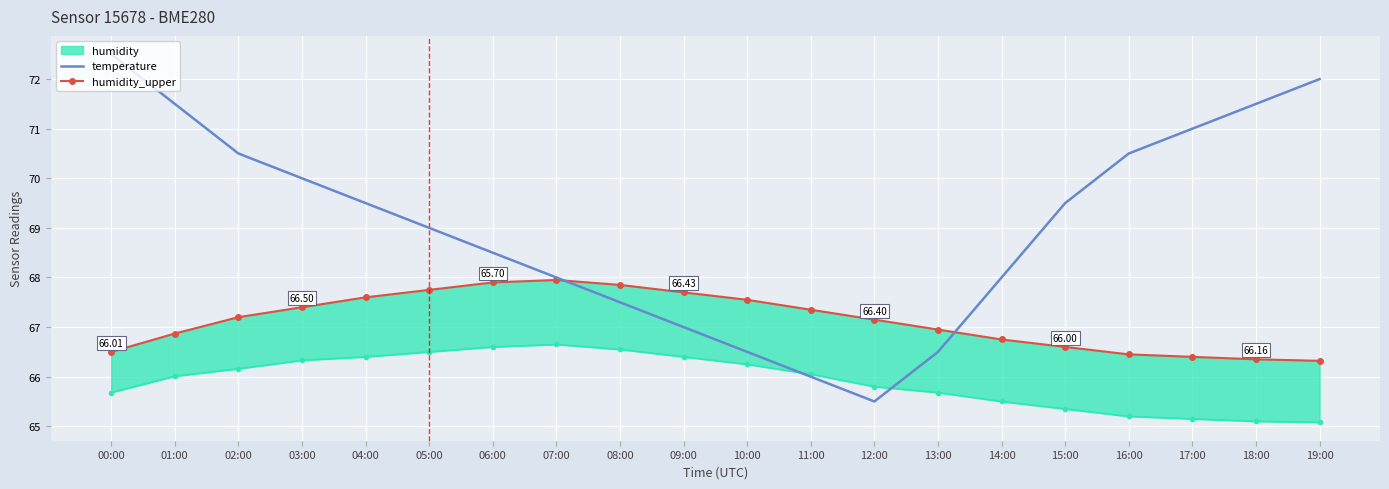

In humidity_upper, how many points are higher than both neighbors (excluding endpoints)?

1